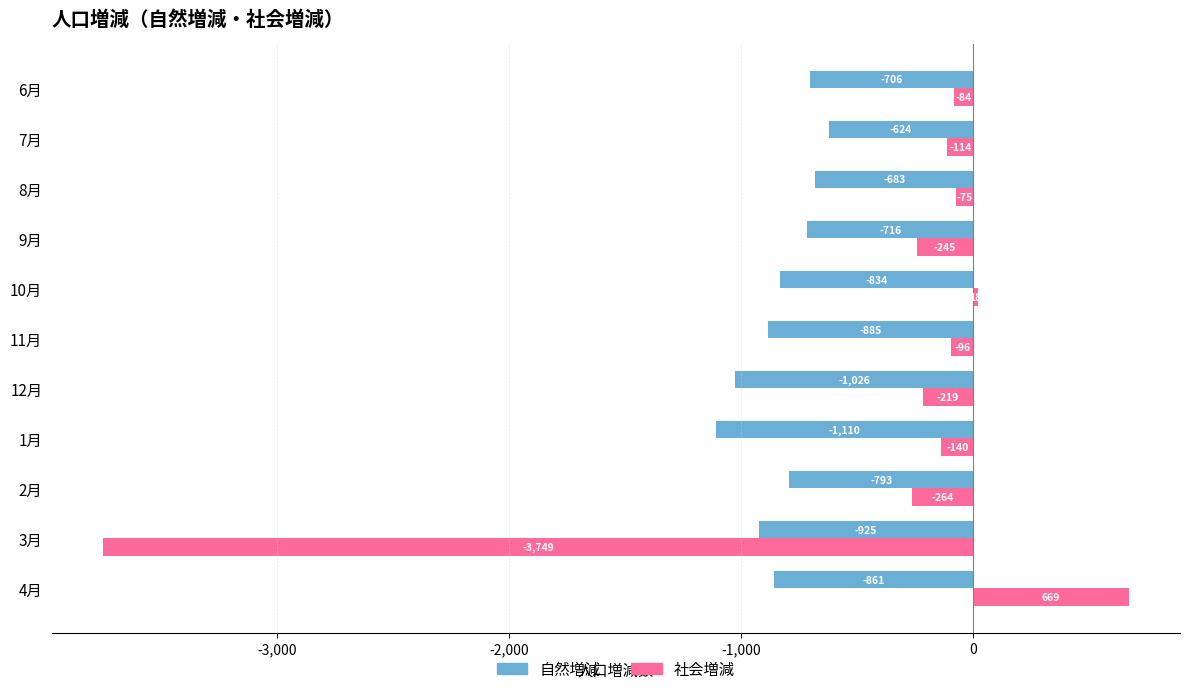

Rank the series by their average value, from lowest to highest.

自然増減, 社会増減